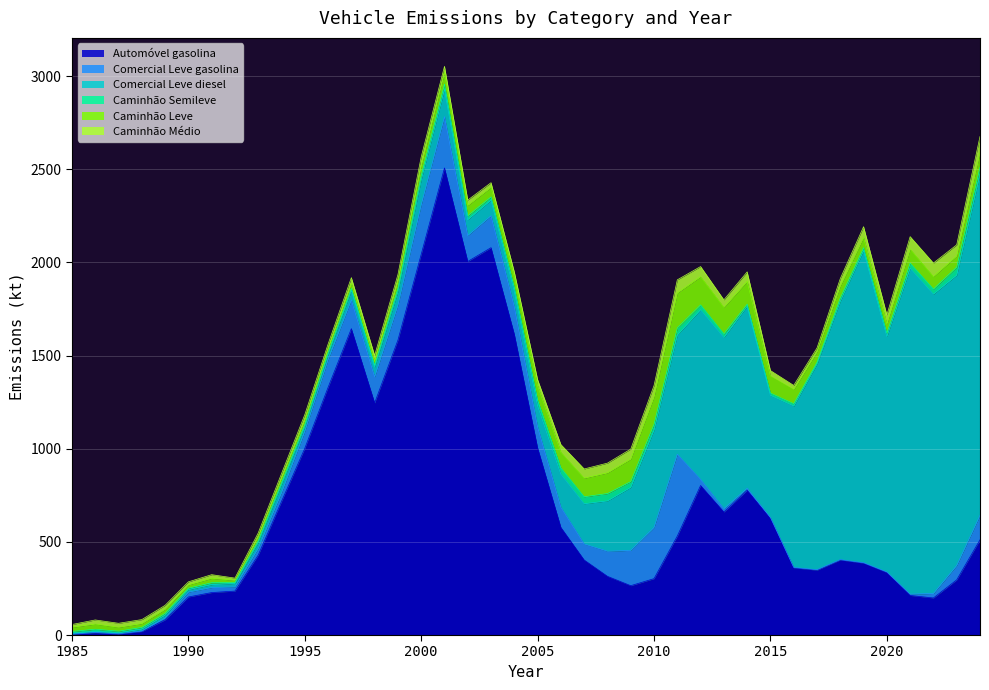

At which label does Caminhão Semileve first exceed 17?

2000